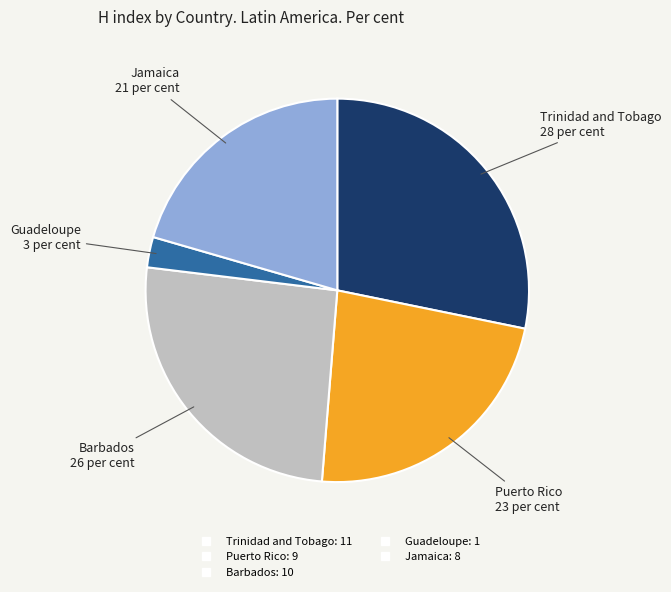

Is there any slice that represents more than half of the pie?

No